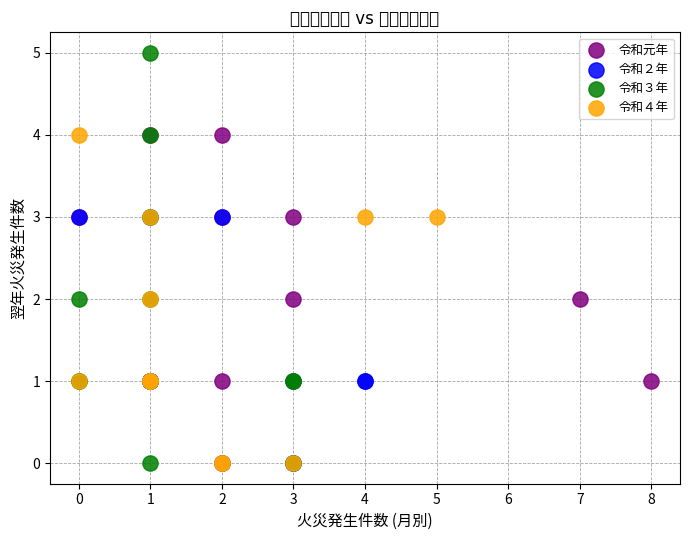

Which series contains the highest Y value?

令和３年